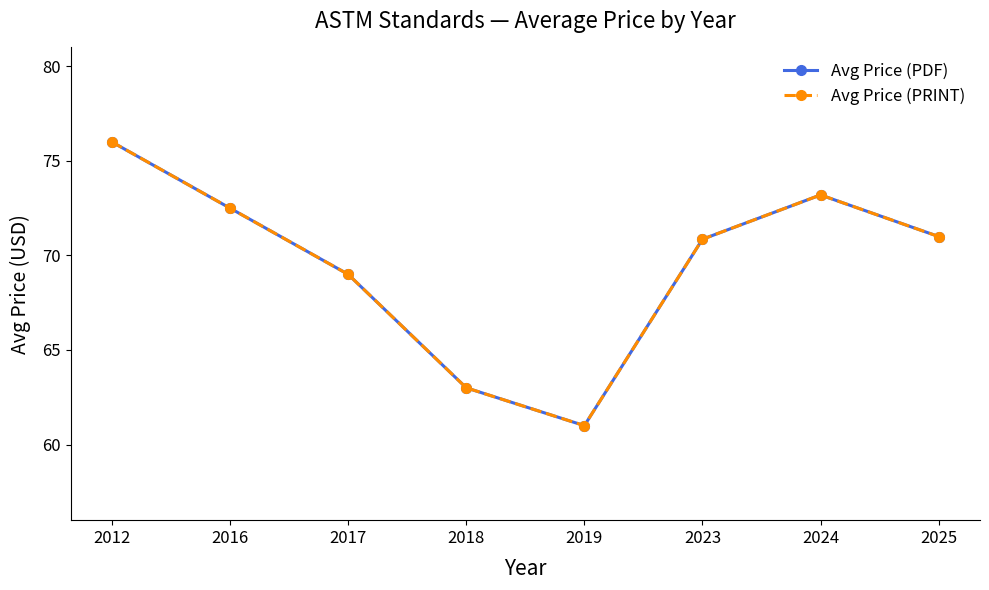

Is this an area chart (filled region under the line)?

No